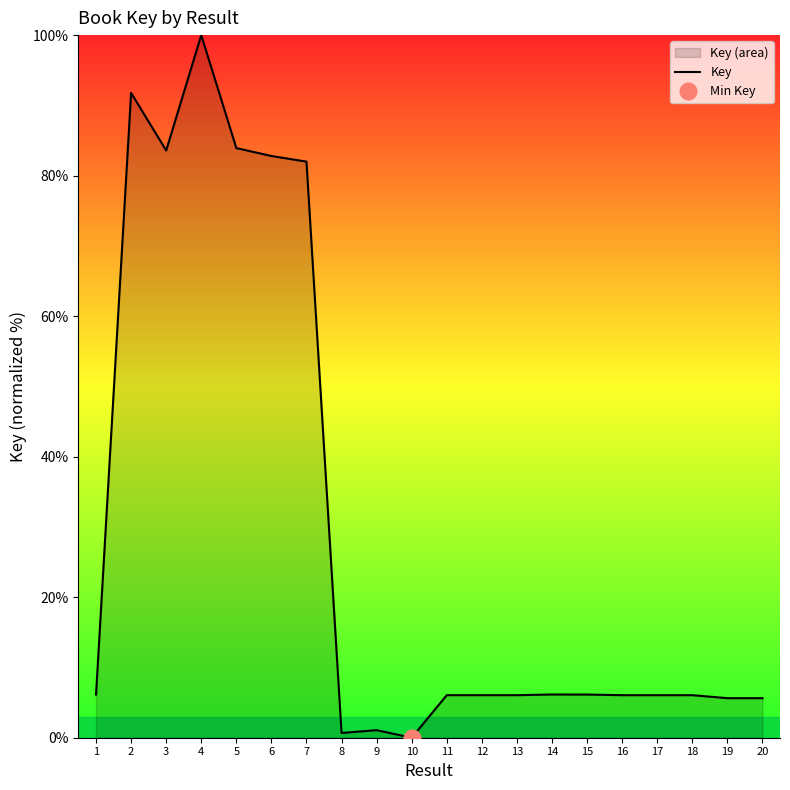

The chart shows a value of 6.1 at 12. True or false?

True